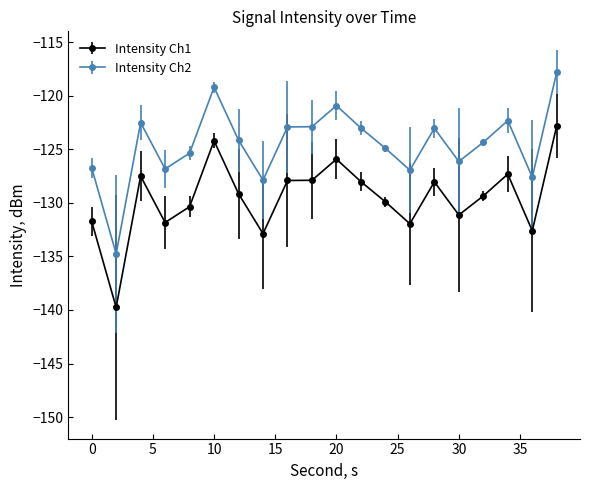

What is the value of the Intensity Ch2 point at the 13th from the left?

-124.9